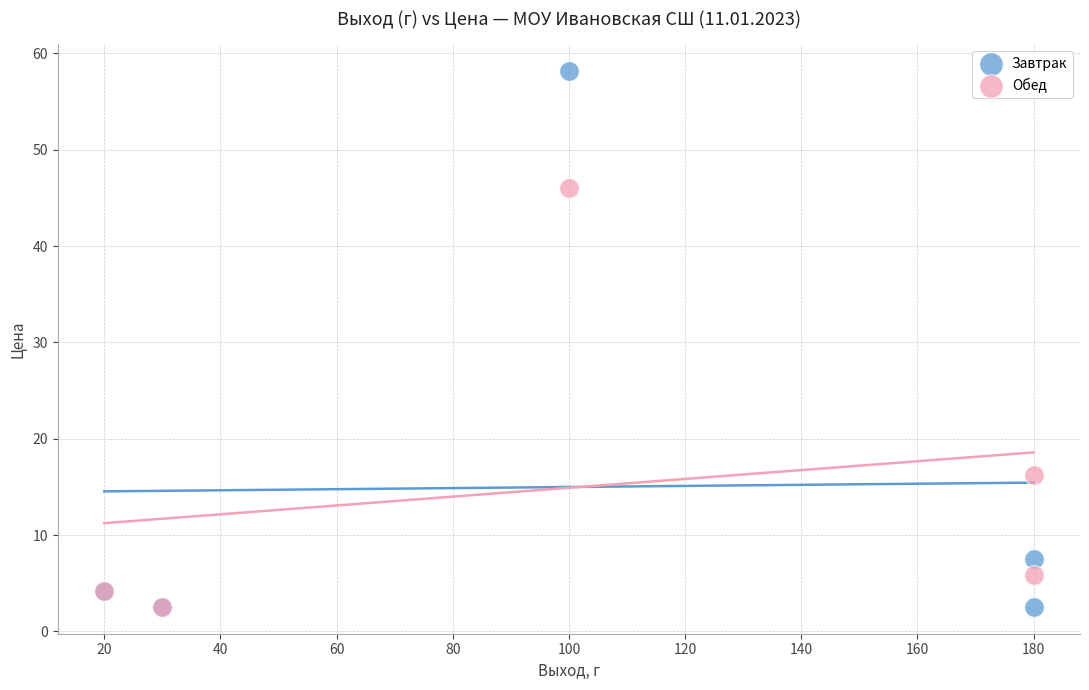

What are all the series names shown in the legend?

Завтрак, Обед